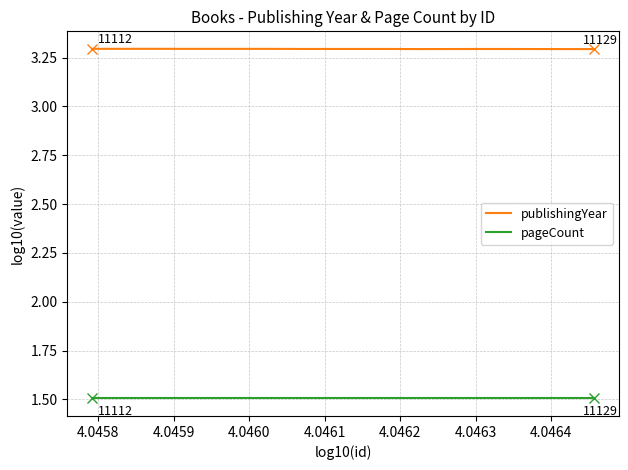

What are all the series names shown in the legend?

publishingYear, pageCount